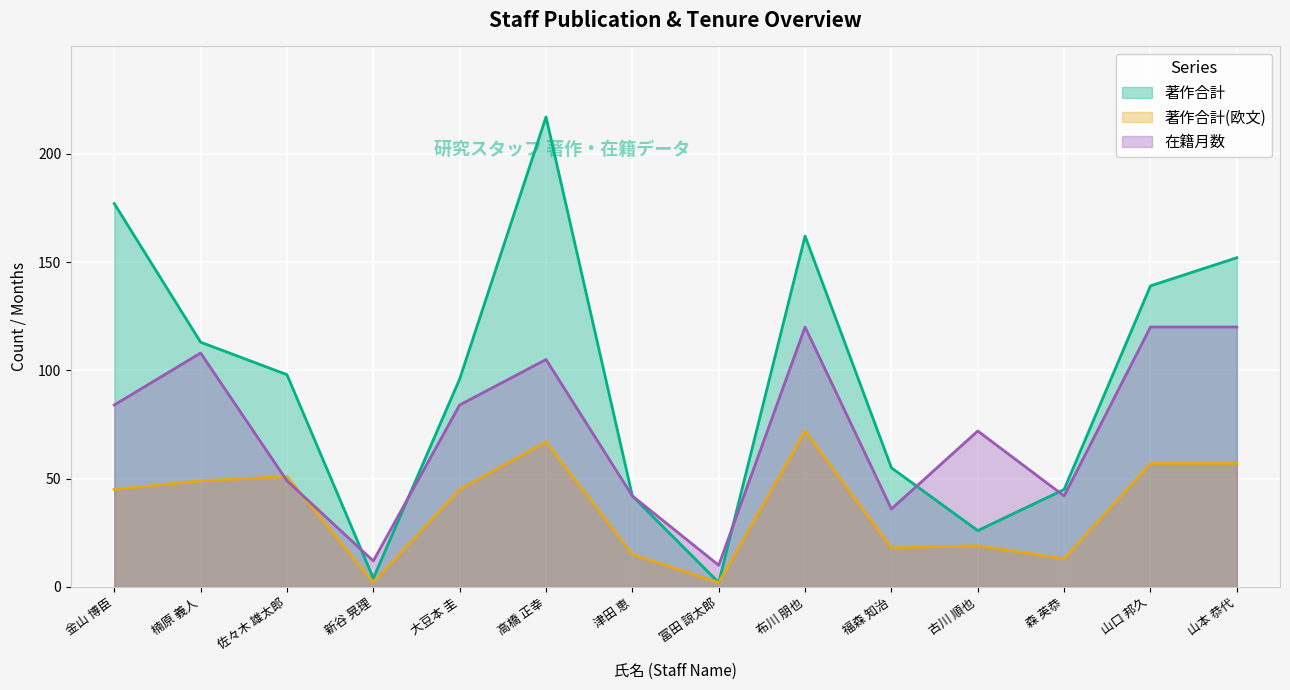

What is the sum of the 在籍月数 values at 冨田 諒太郎 and 山本 恭代?

130